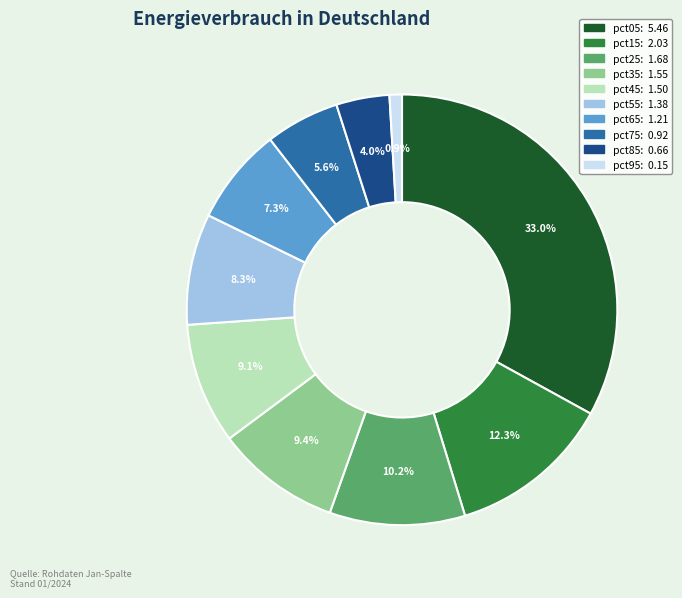

Is there a majority slice in this chart?

No